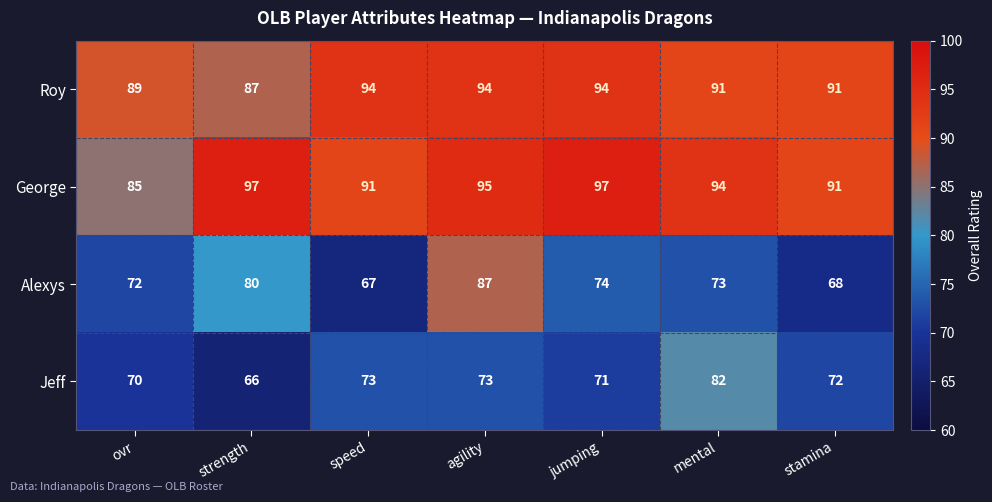

At which label does Jeff reach its minimum?

strength